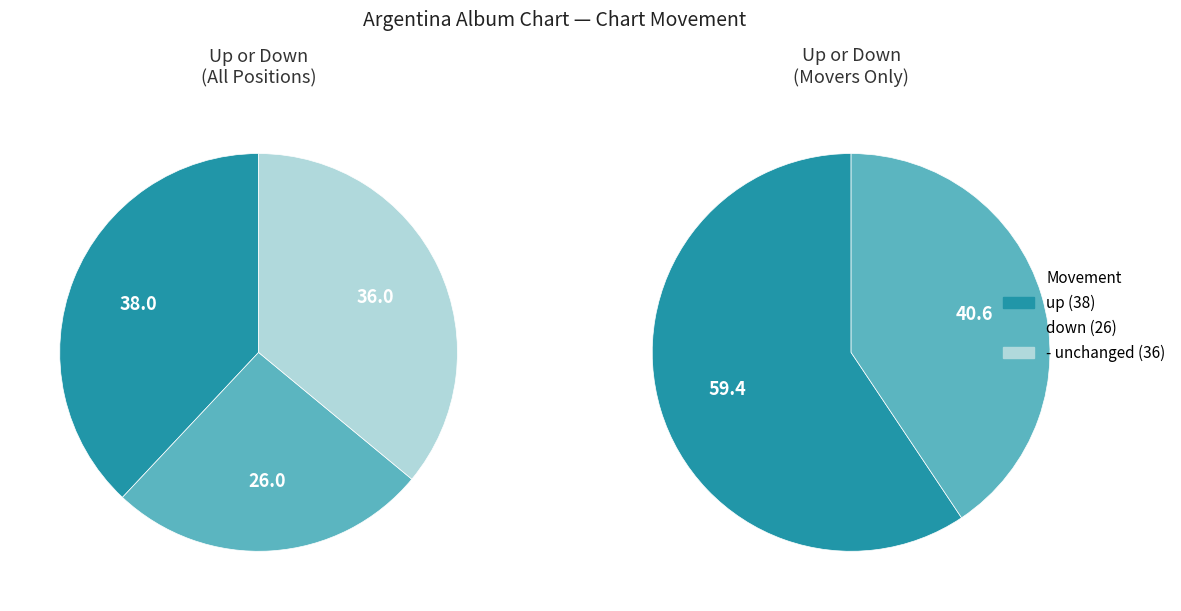

Do down and up together represent more than half of the pie?

Yes